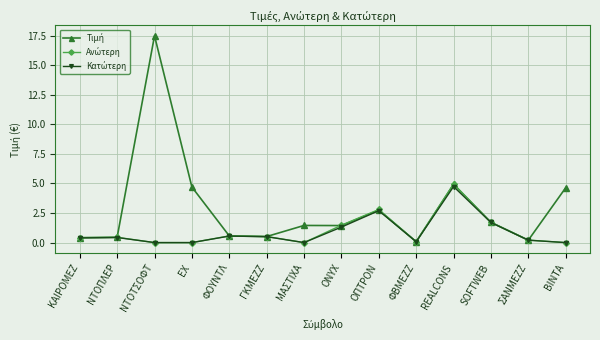

What is the label of the 12th point from the left?

SOFTWEB